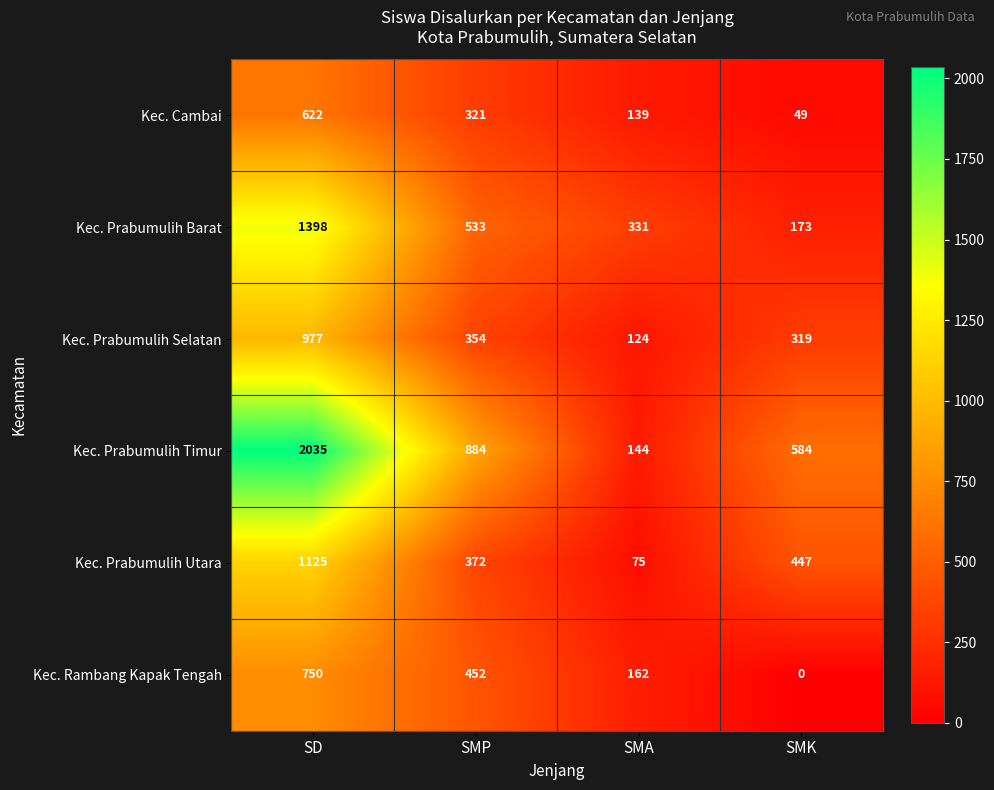

What is the sum of the Kec. Prabumulih Utara values at SMK and SD?

1572